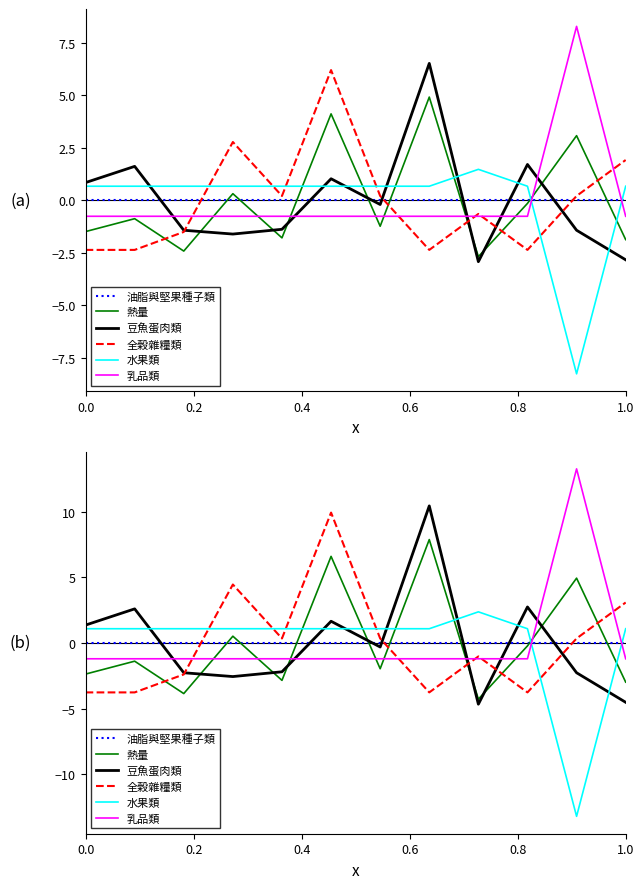

How many data points does each series have?

12